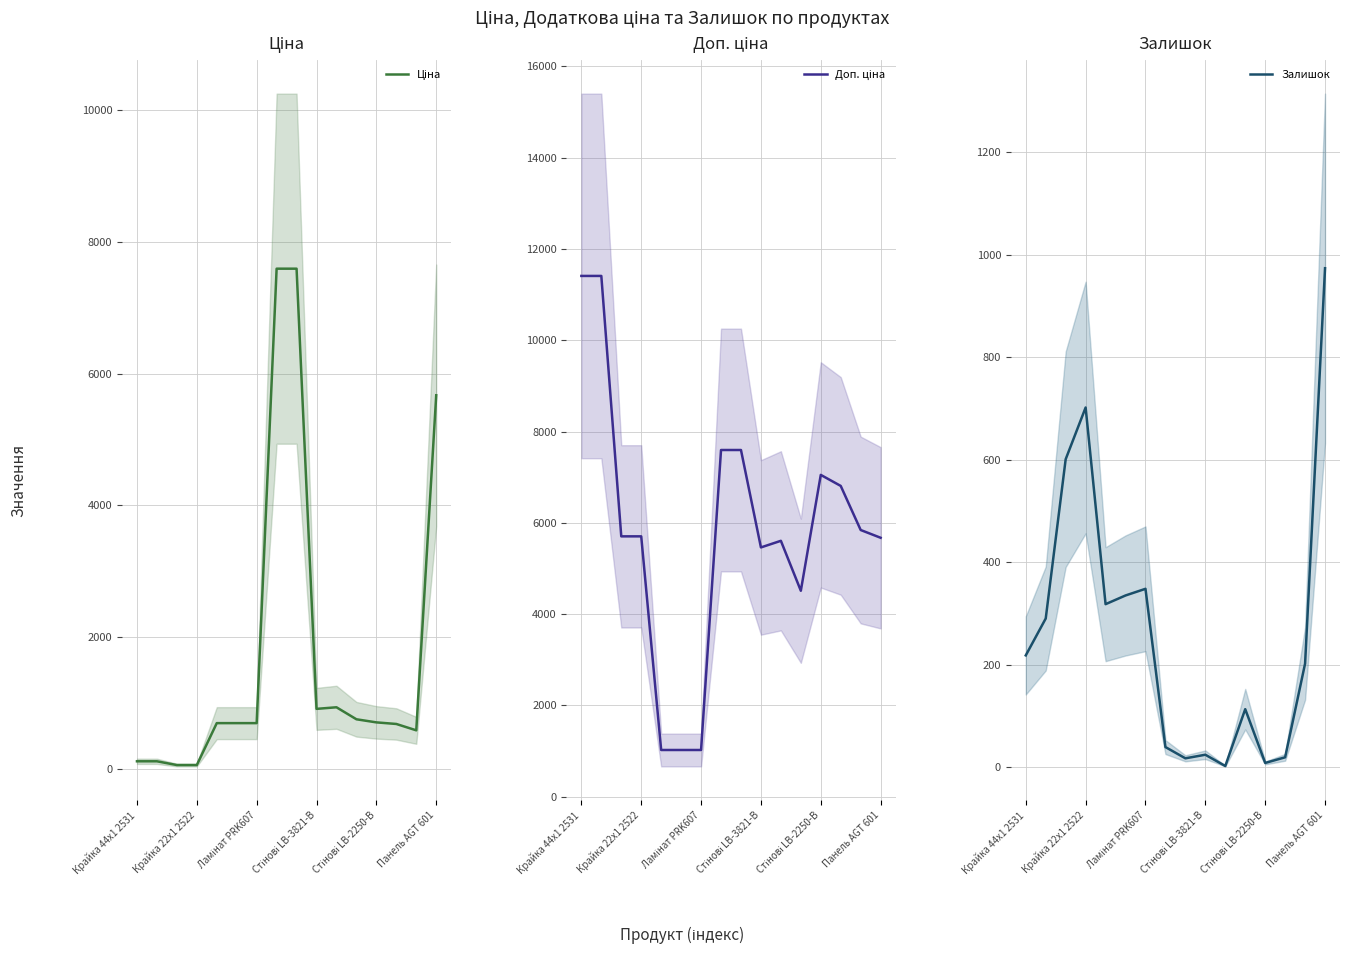

At which category is the sum across all series the highest?

7